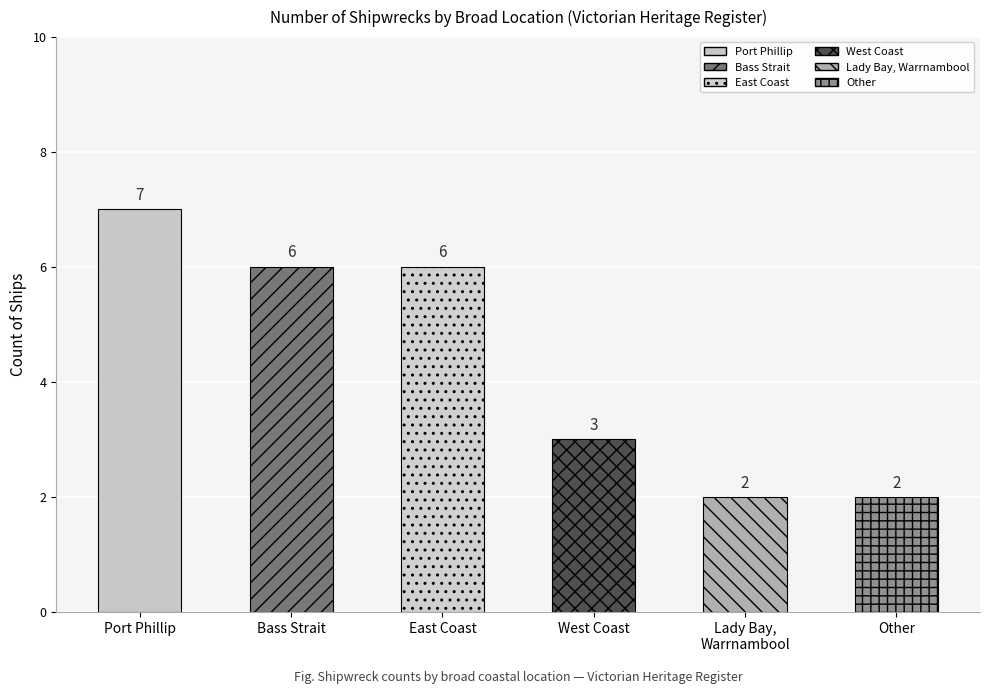

What is the change in value from Bass Strait to West Coast?

-3